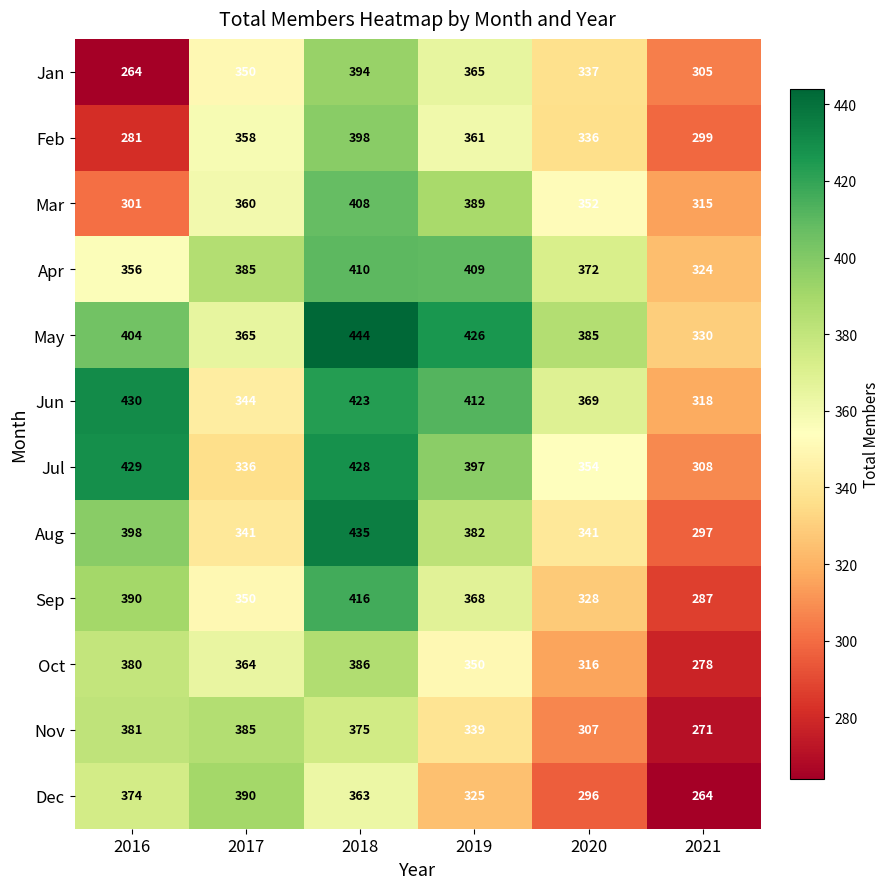

The Sep series shows 287 at 2021. True or false?

True